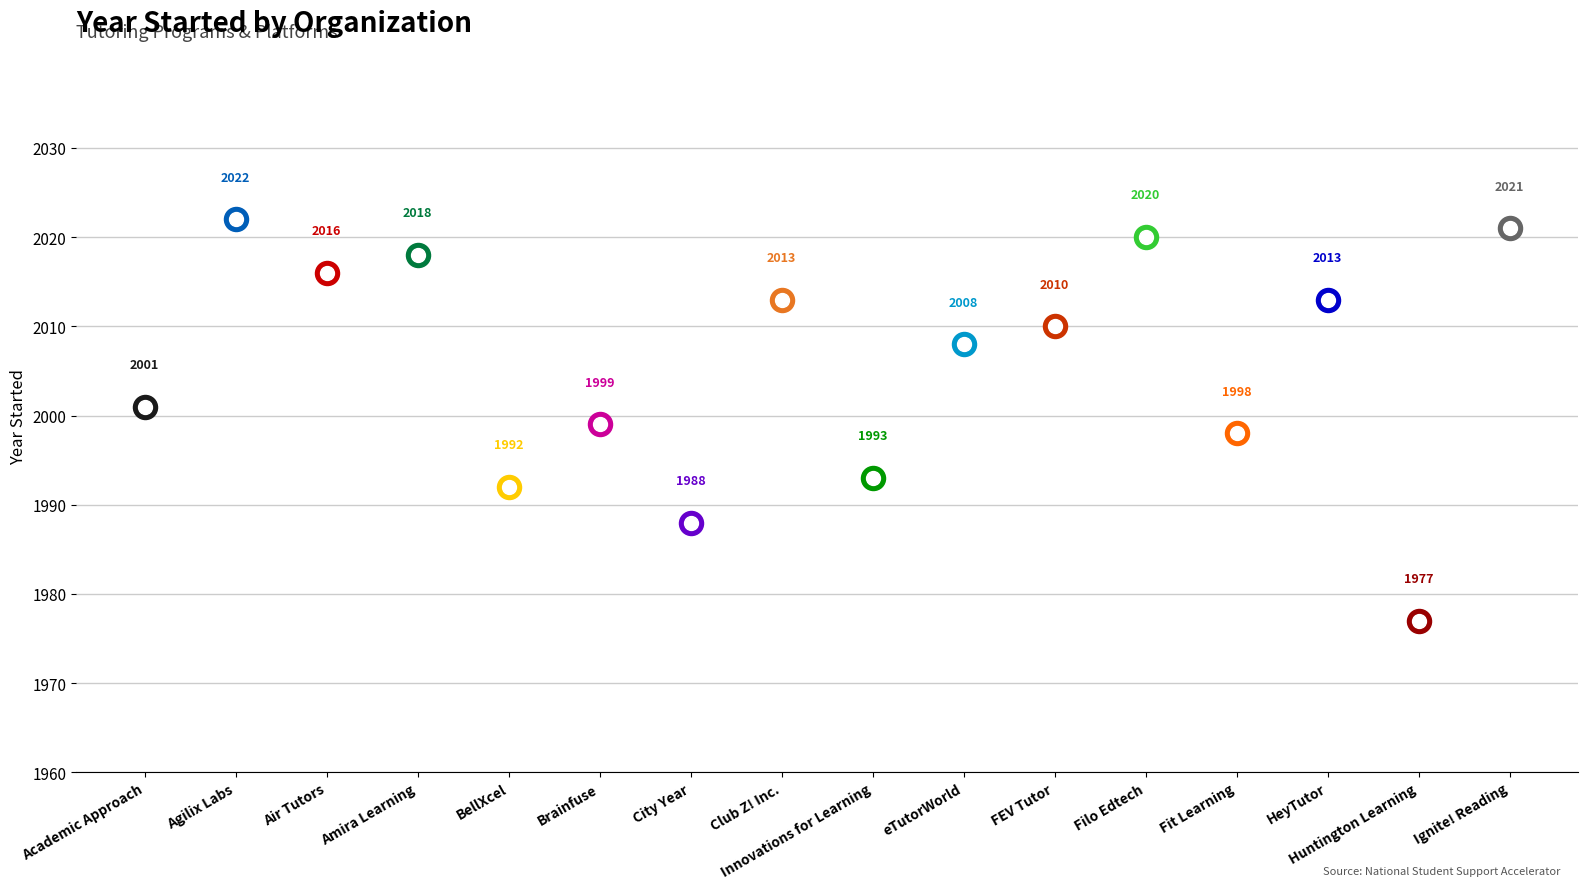

Approximately how many times larger is the value at FEV Tutor compared to Agilix Labs?

1.0